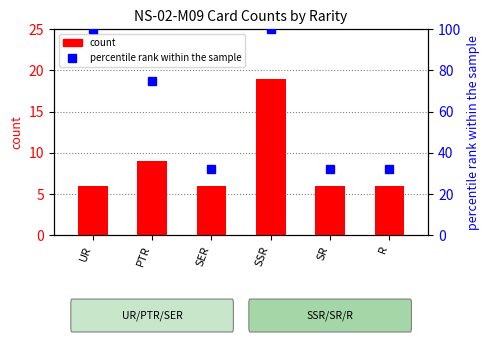

Rank the series at R from lowest to highest value.

count, percentile rank within the sample